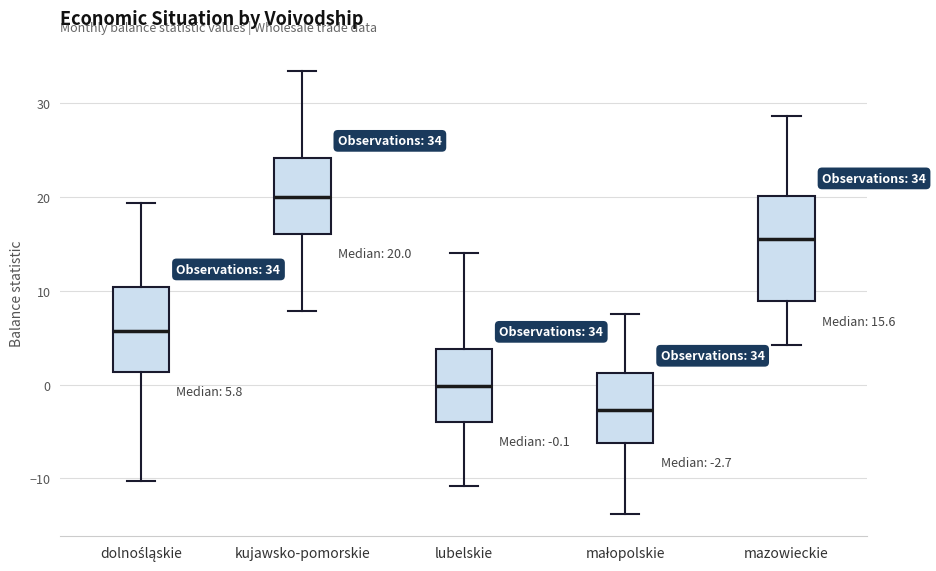

Which box has the highest median line?

kujawsko-pomorskie